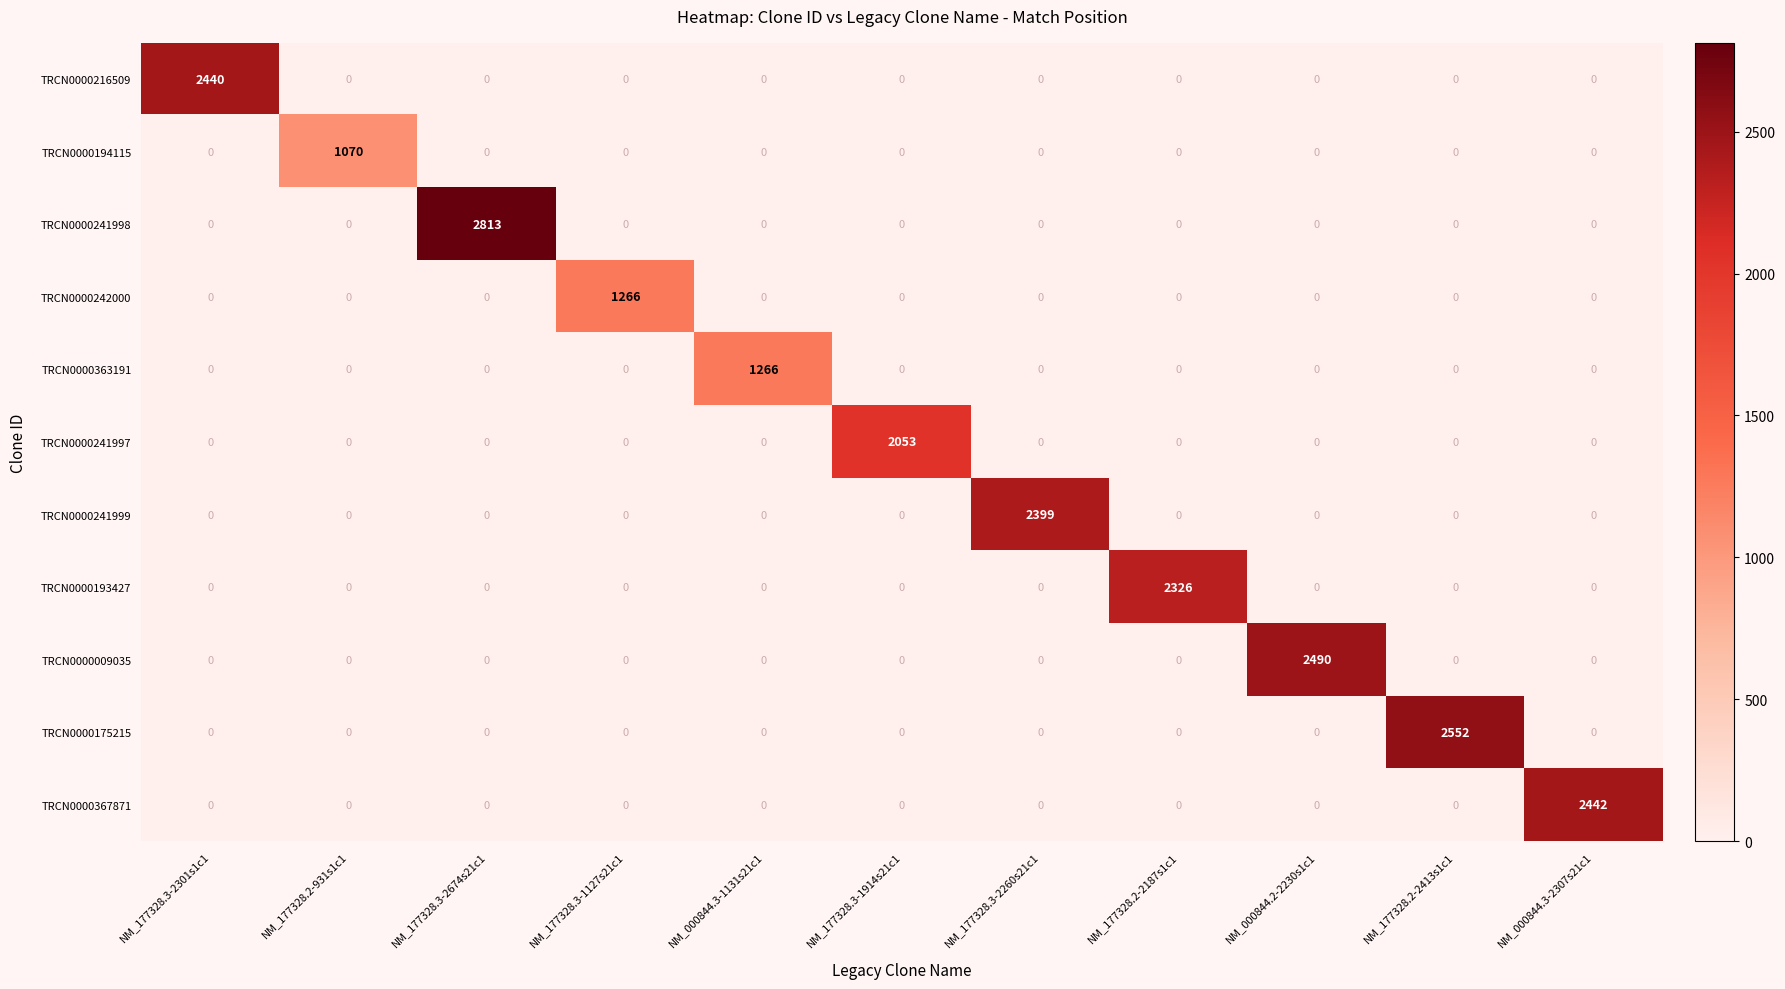

Is it true that TRCN0000241999 equals 0 at NM_177328.2-931s1c1?

True